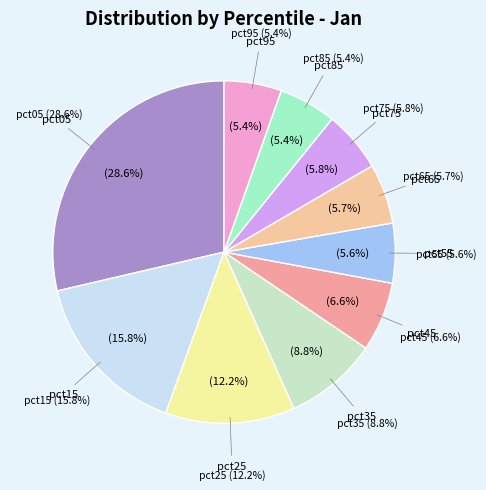

Rank the categories by value from highest to lowest.

pct05, pct15, pct25, pct35, pct45, pct75, pct65, pct55, pct85, pct95